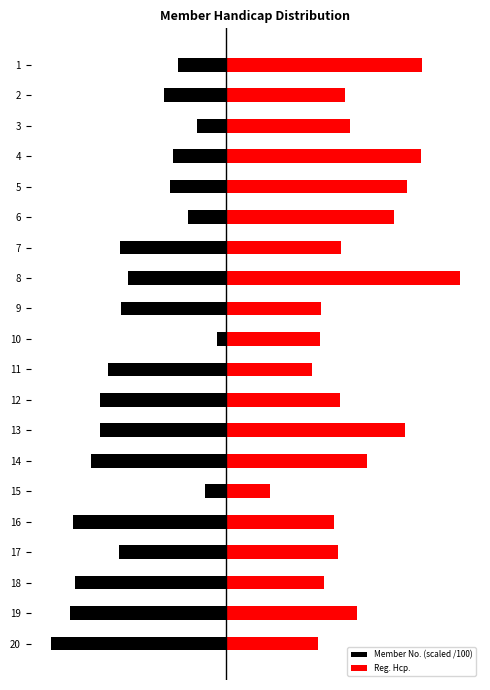

Rank the series at 9 from highest to lowest value.

Reg. Hcp., Member No. (scaled /100)